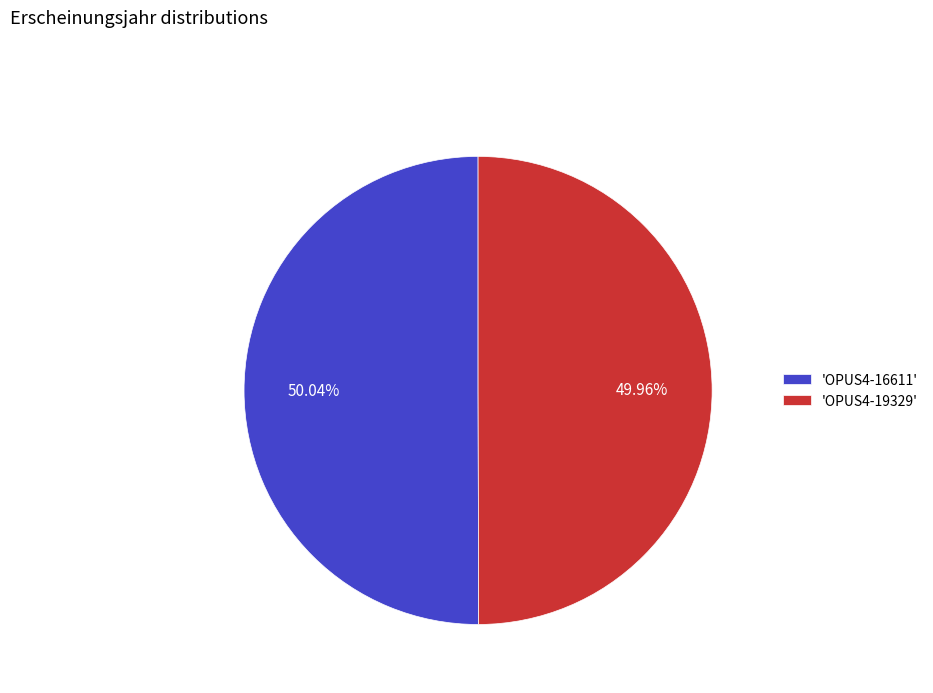

Is there a majority slice in this chart?

Yes